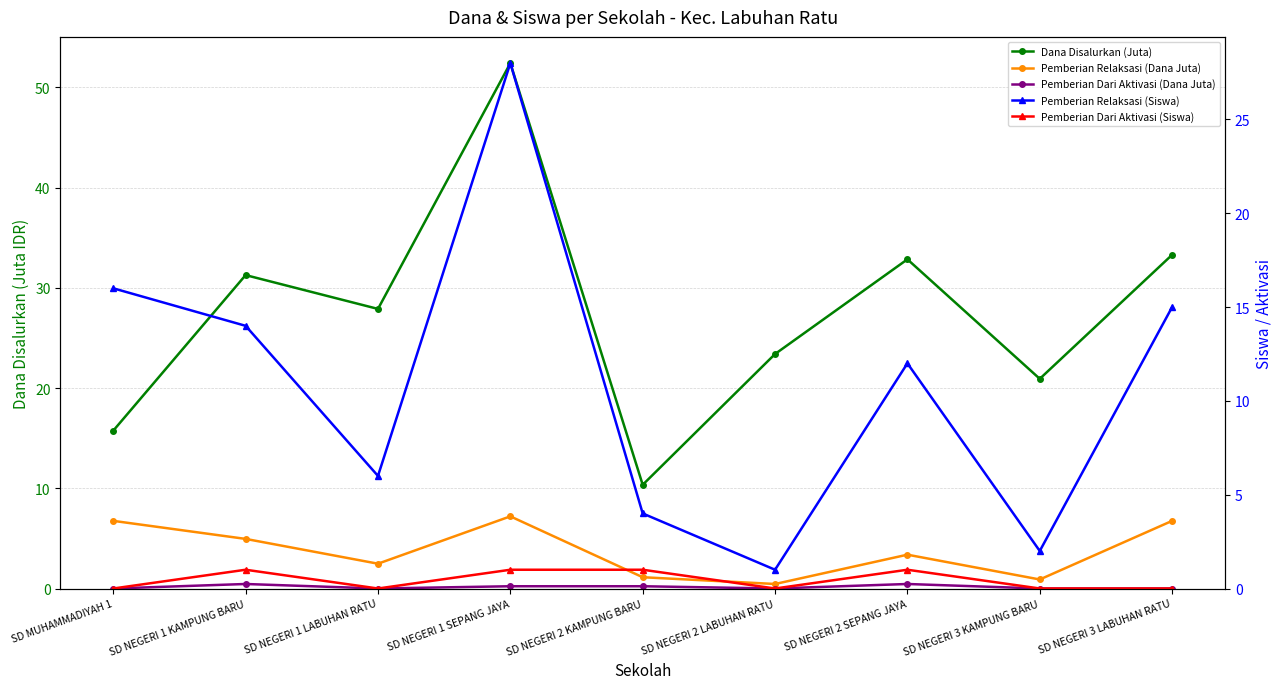

Which series has the widest spread of values?

Dana Disalurkan (Juta)